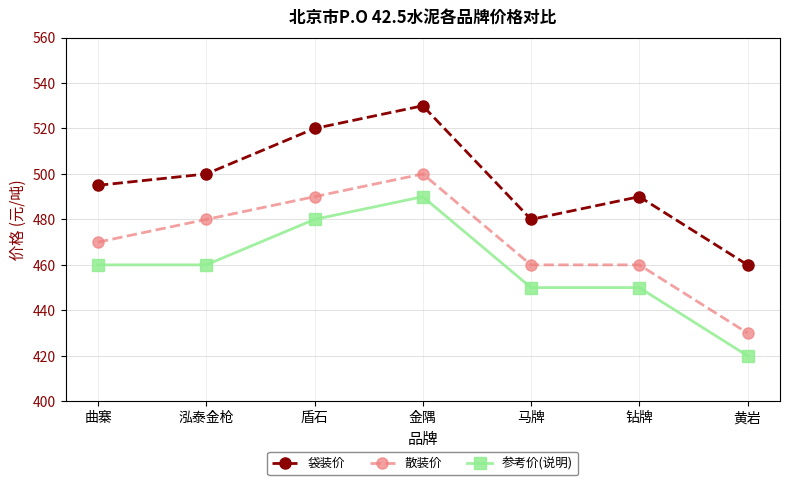

Does the chart display data point markers on the line(s)?

Yes